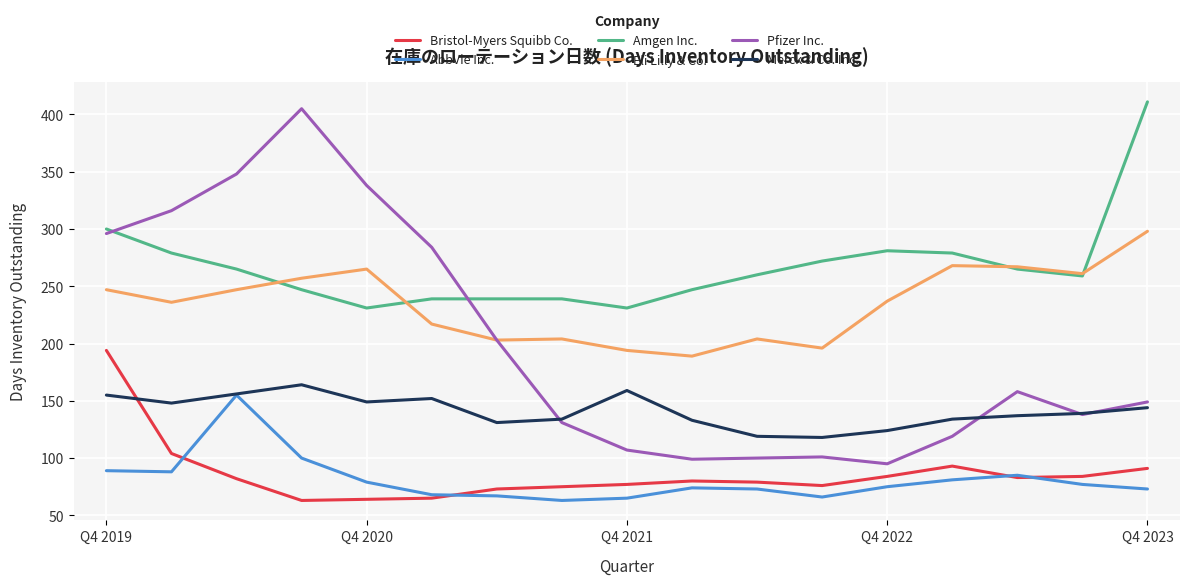

How many lines are shown in the chart?

6